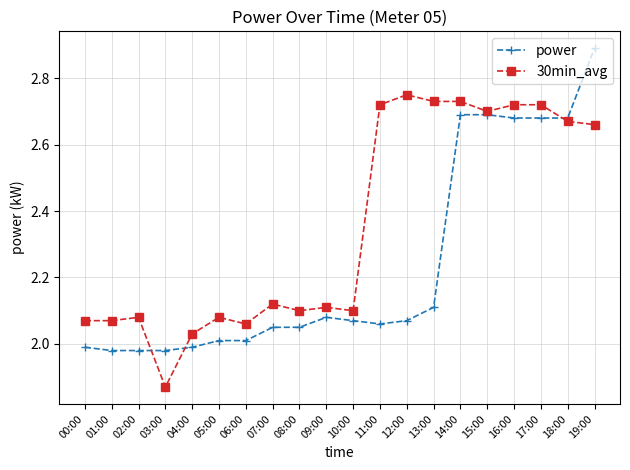

What is the maximum value shown in the chart?

2.9